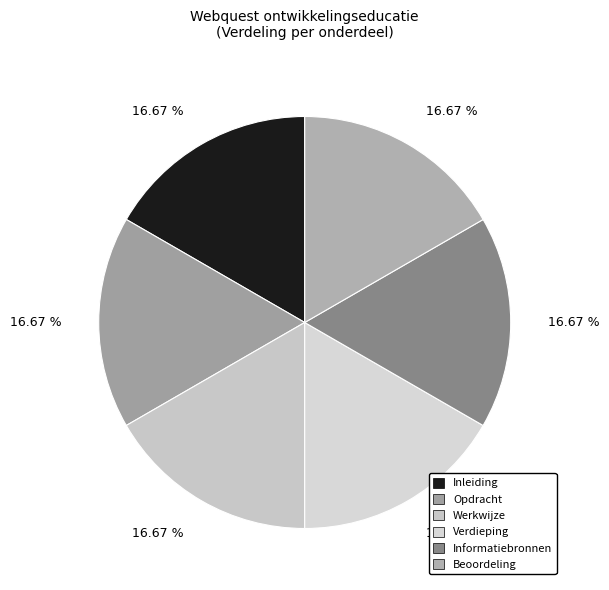

Is there a majority slice in this chart?

No